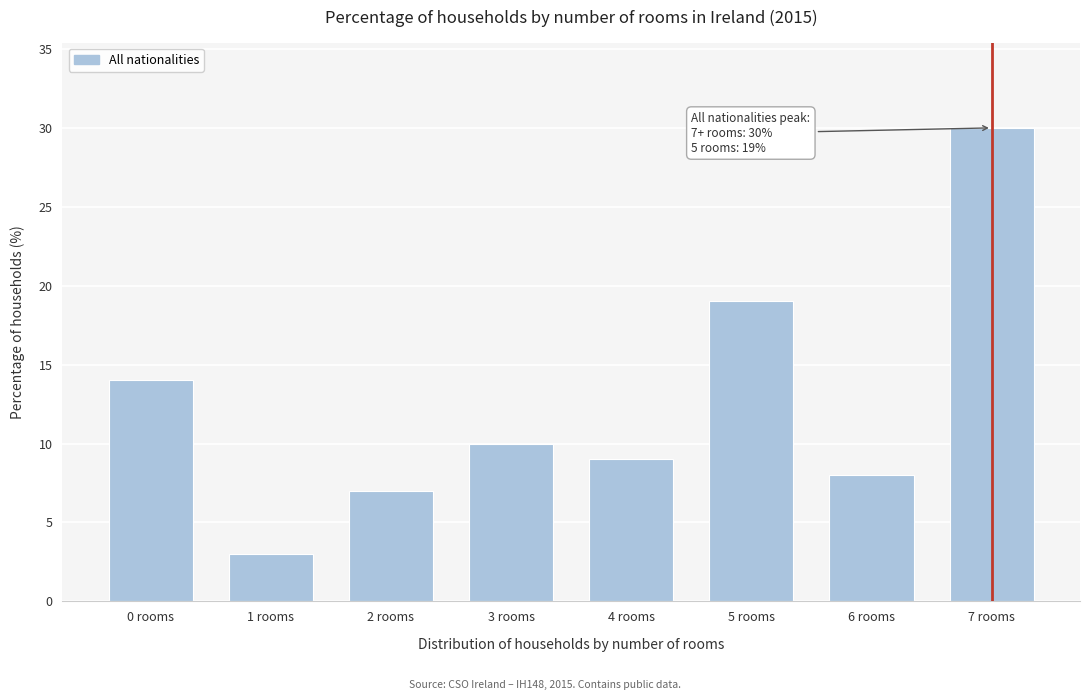

Reading right to left, extract all data points from this chart.

30	8	19	9	10	7	3	14